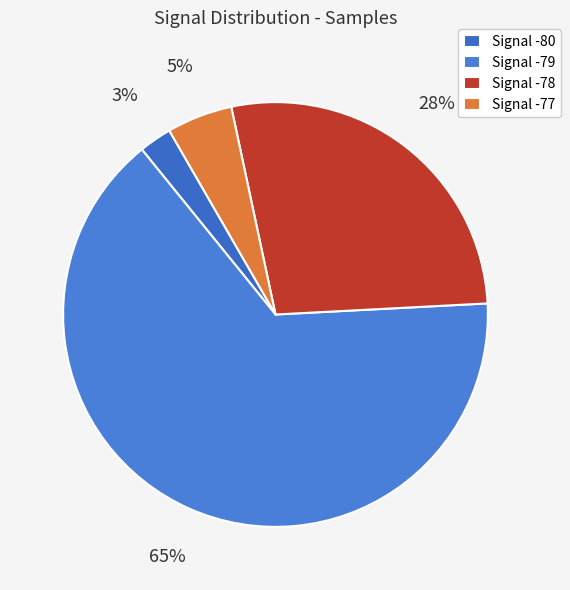

Count the number of slices in the pie.

4